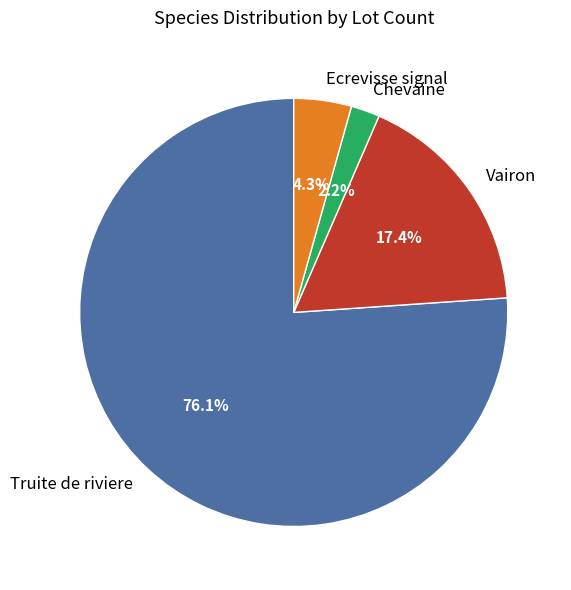

Which slice is the largest?

Truite de riviere